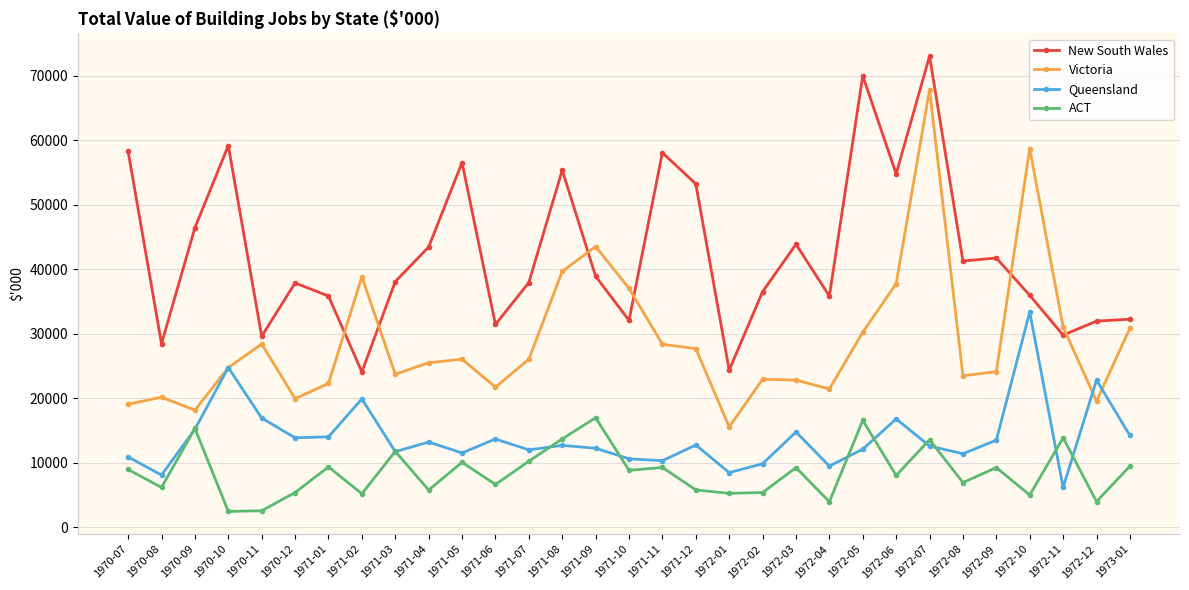

What is the spread (max minus min) of values at 1970-07?

49363